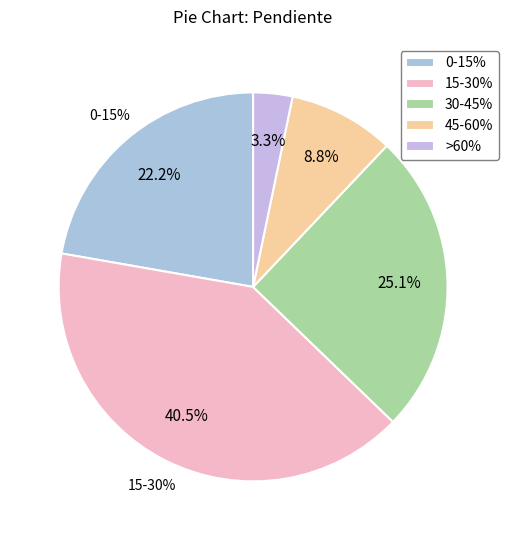

What is the largest slice in the pie chart?

15-30%